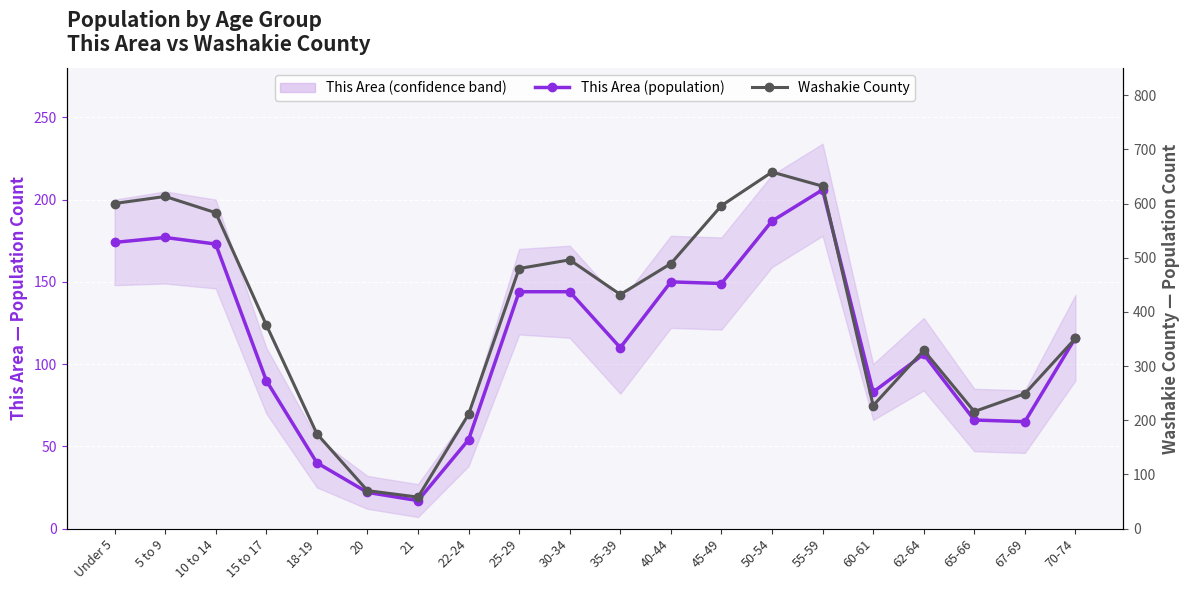

What is the approximate value of Washakie County at 20?

70